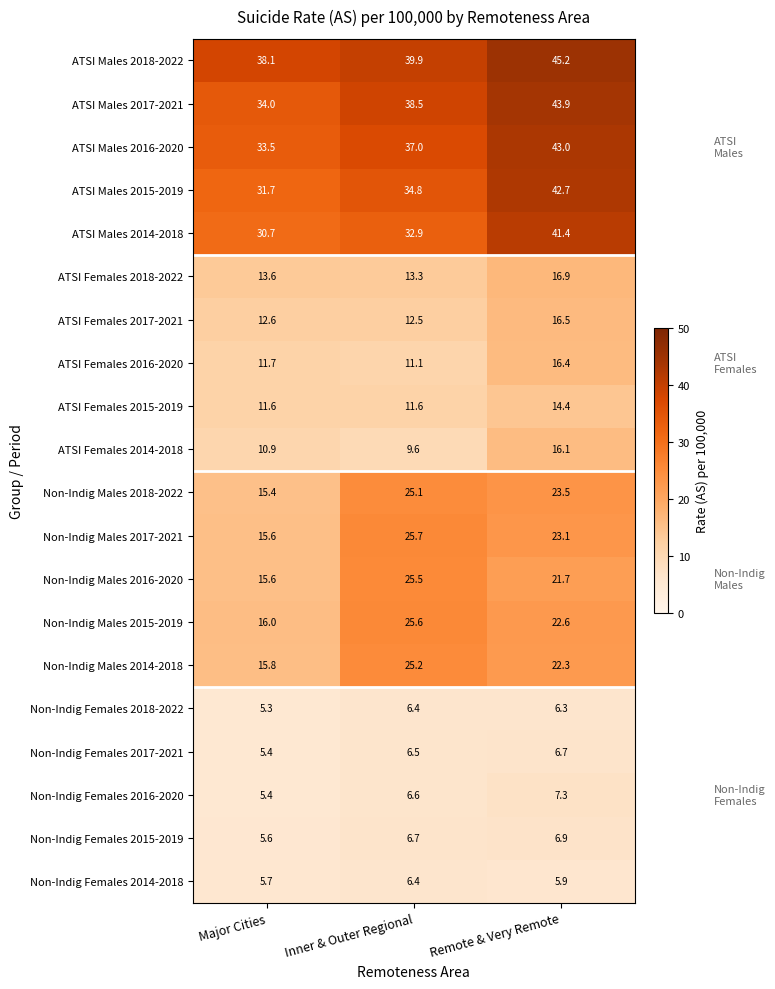

Where does the Non-Indig Females 2016-2020 series first go above 6?

Inner & Outer Regional